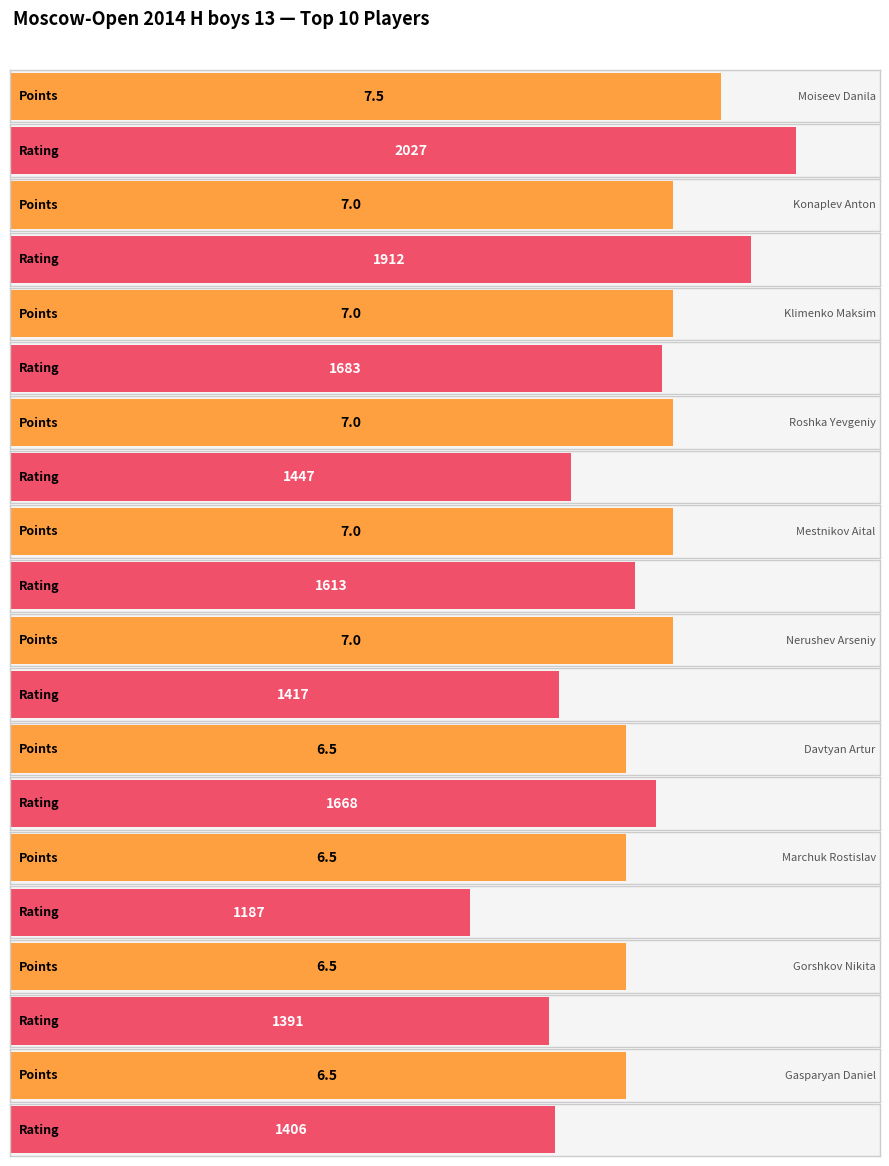

Count the Points values in the range 6 to 7.

9